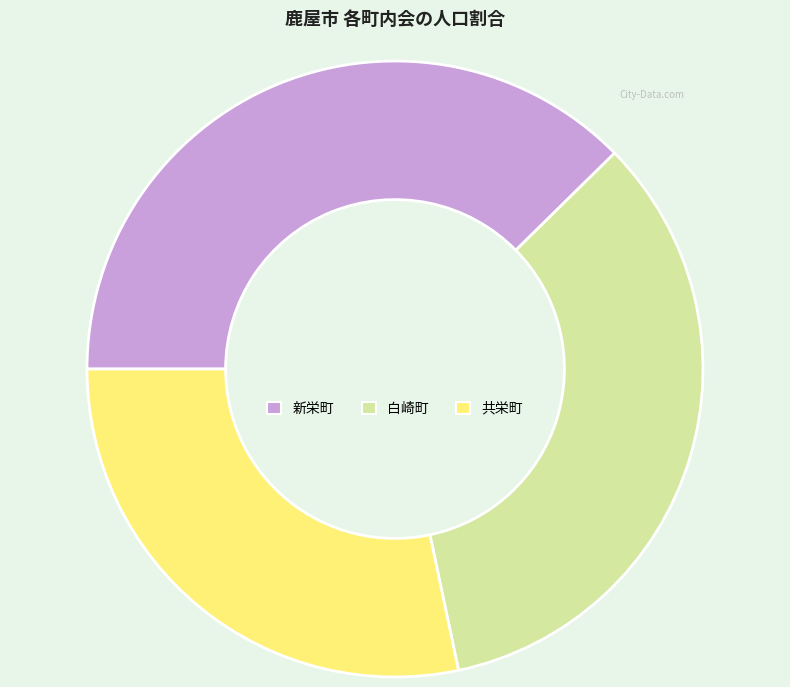

The 共栄町 slice represents 28% of the pie. True or false?

True